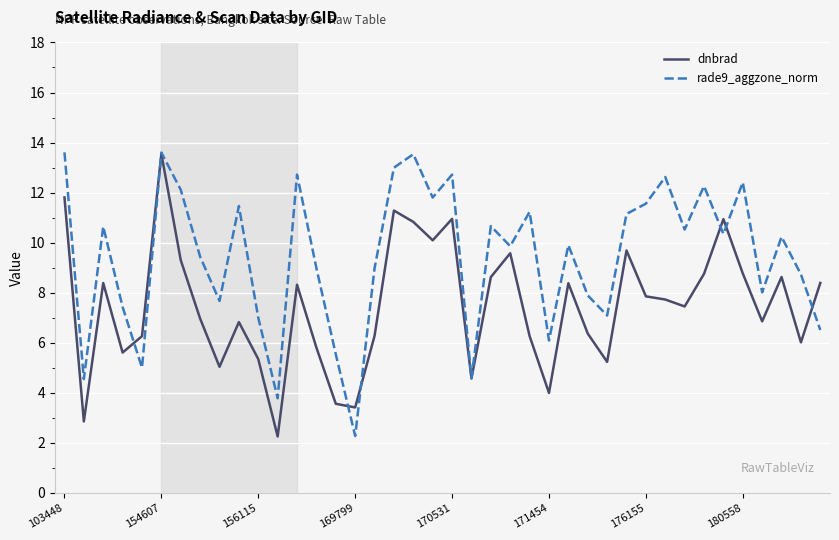

Which series has the largest total across all categories?

rade9_aggzone_norm